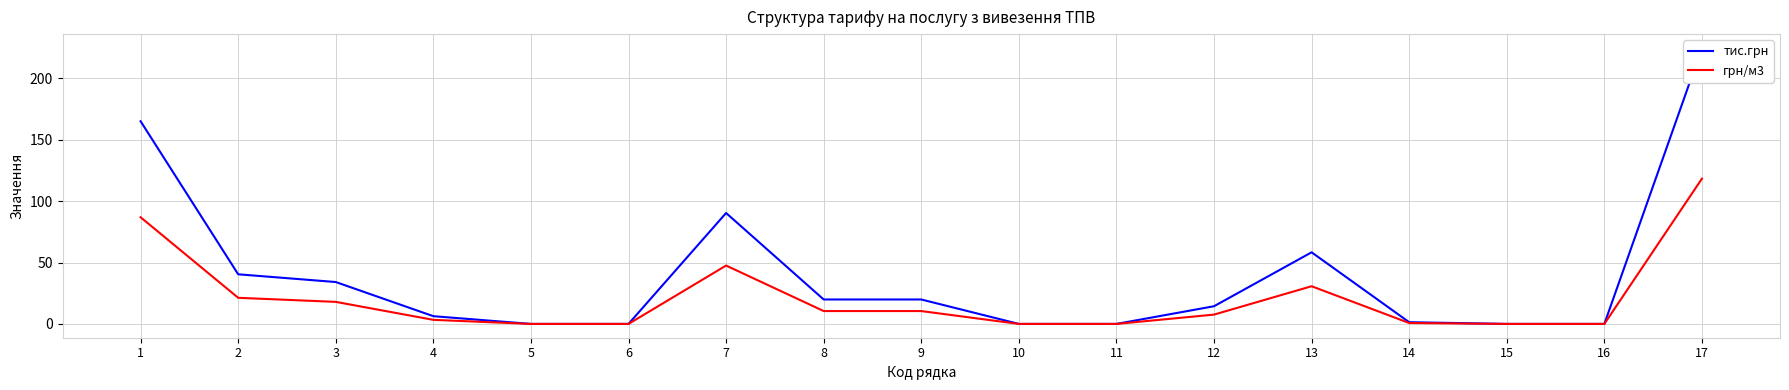

At which category does тис.грн reach its first local peak?

7